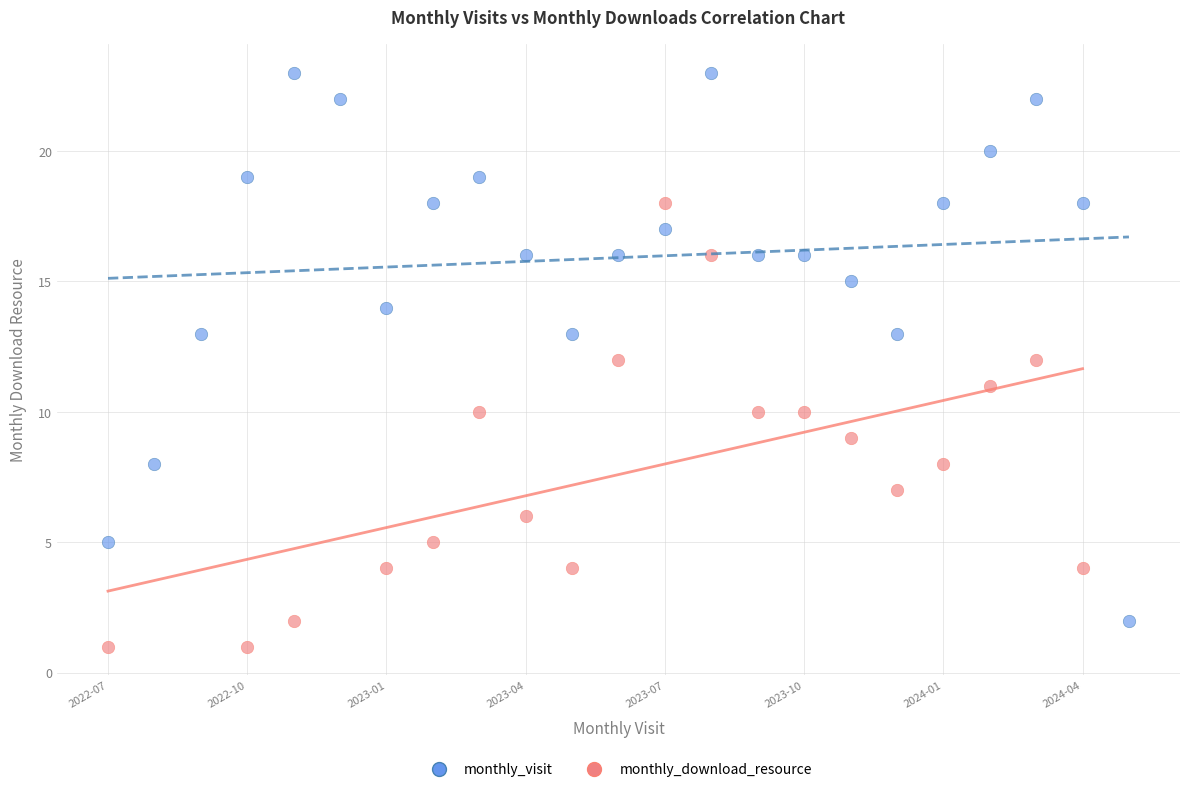

Which series contains the lowest Y value?

monthly_download_resource